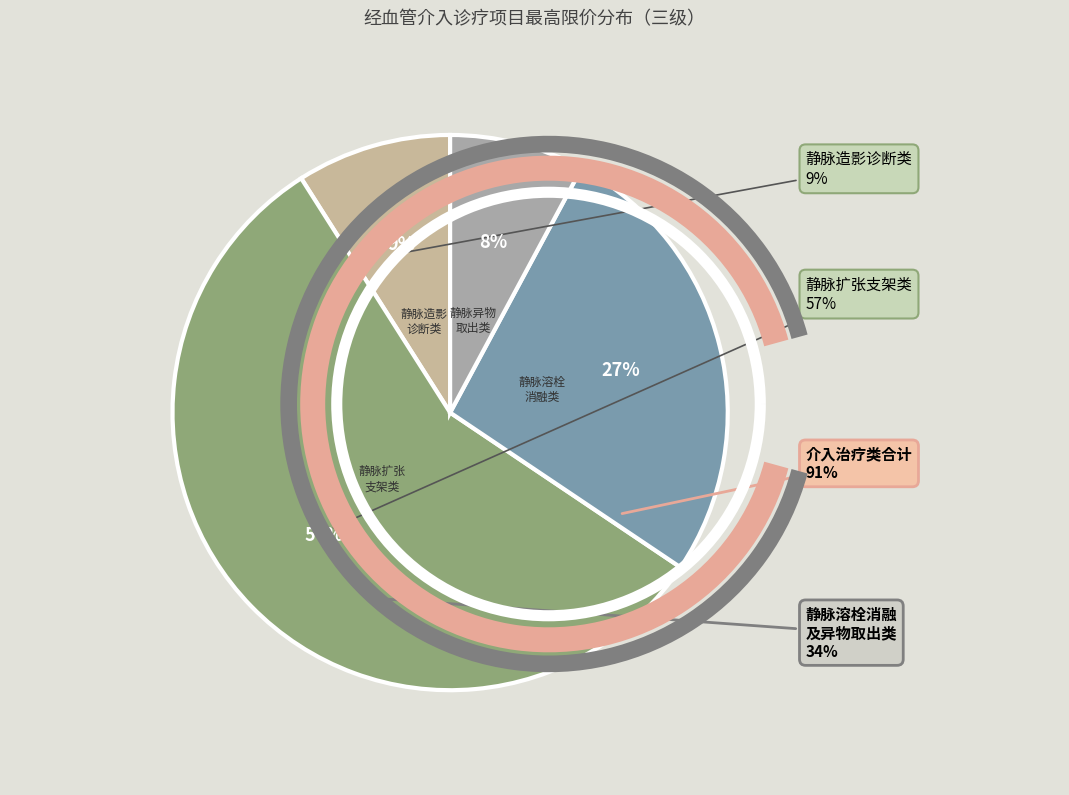

Is 经皮静脉内支架置入术 the majority of the pie?

No